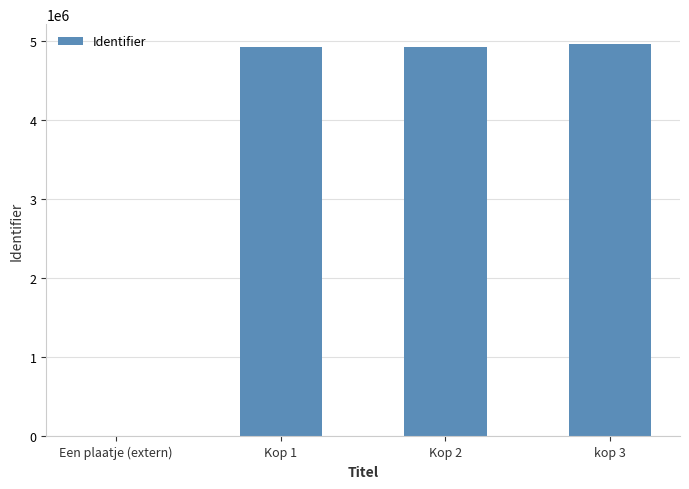

What is the difference between the values at Kop 1 and Kop 2?

4